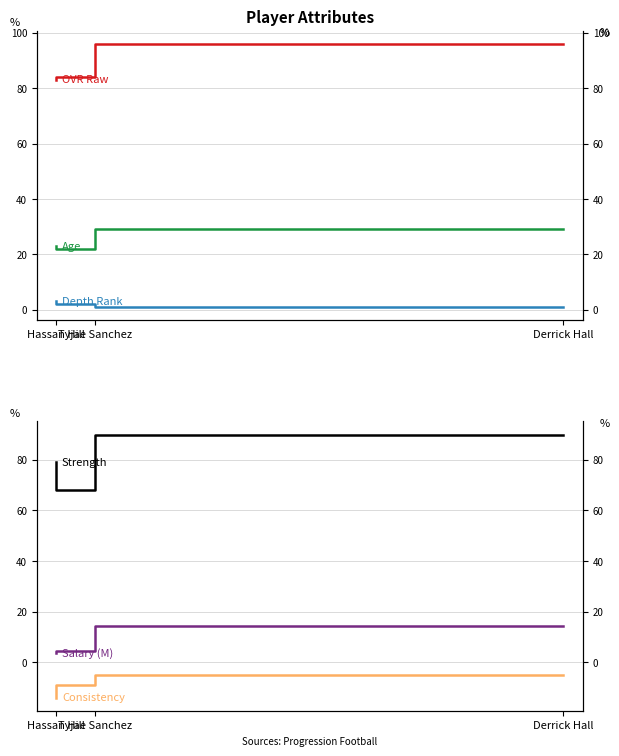

What is the total value across all series at Derrick Hall?

225.2